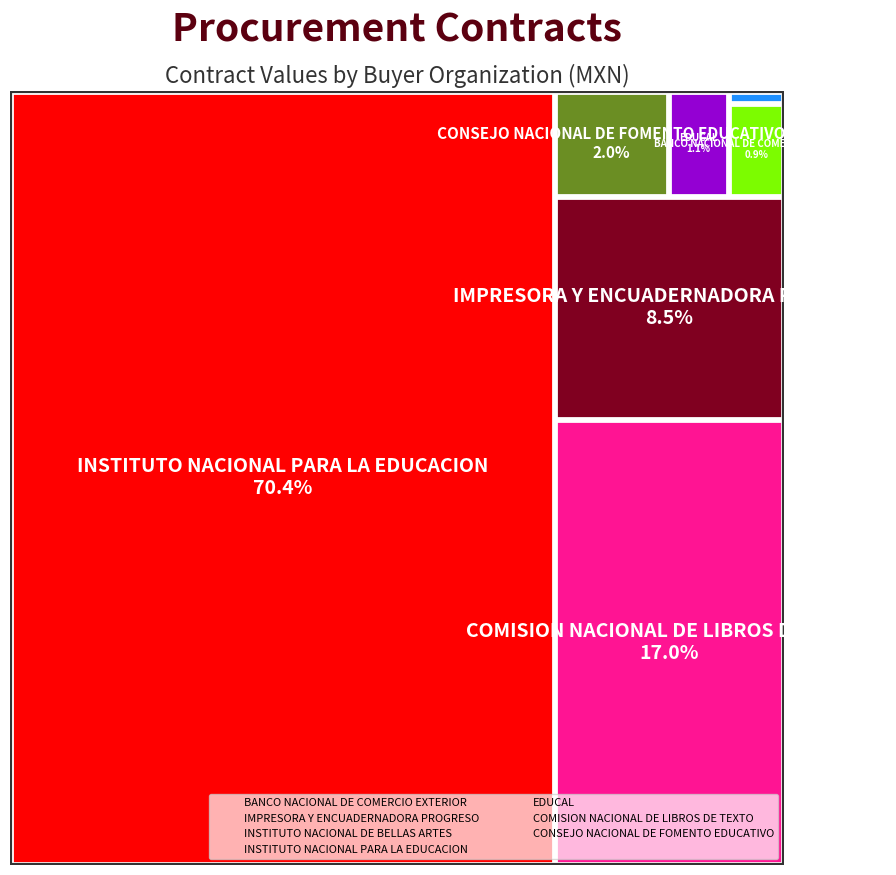

What is the label of the 4th point from the right?

INSTITUTO NACIONAL PARA LA EDUCACION